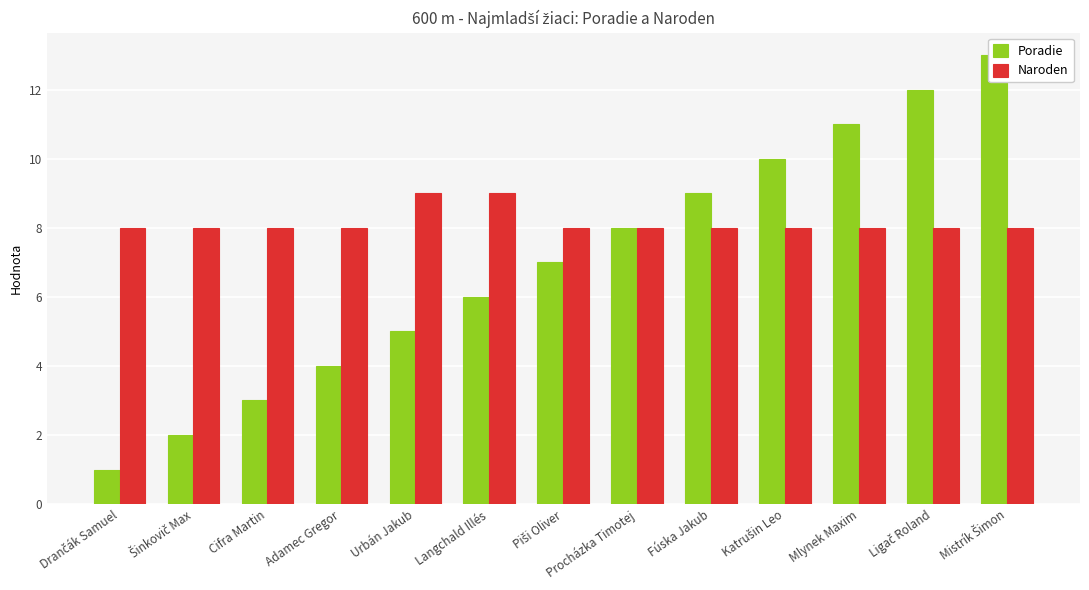

What is the value of the Poradie bar at the 5th from the left?

5